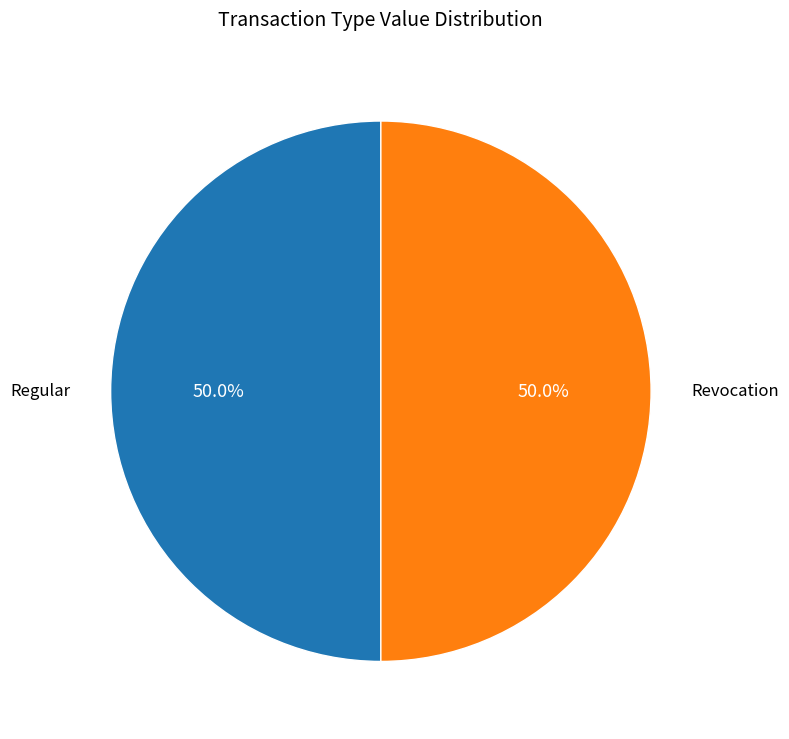

How many slices are in this pie chart?

2